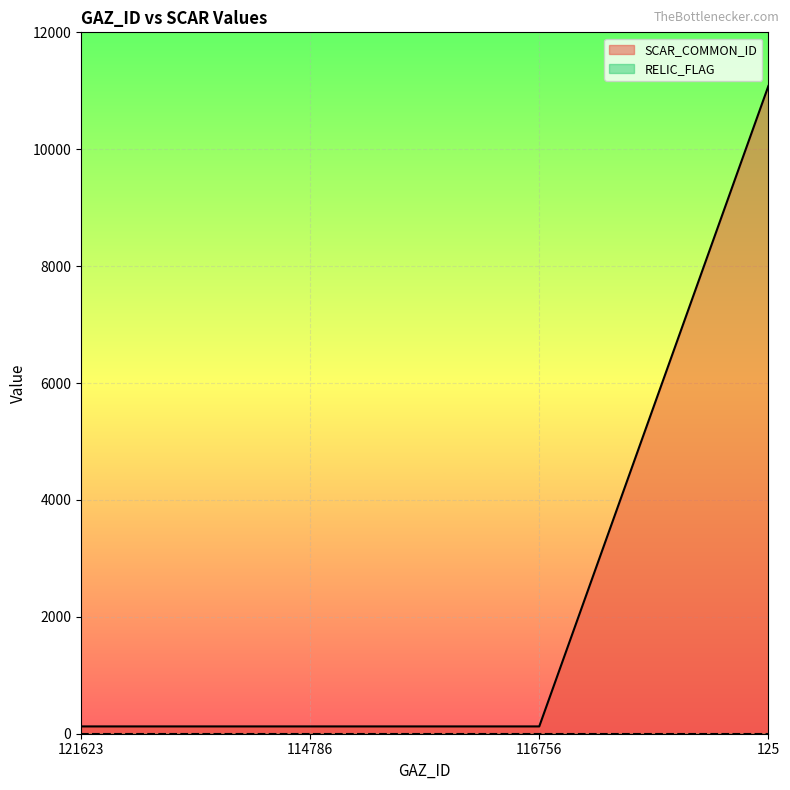

Reading left to right, list all the values displayed in this chart.

121623=125	114786=125	116756=125	125=11082